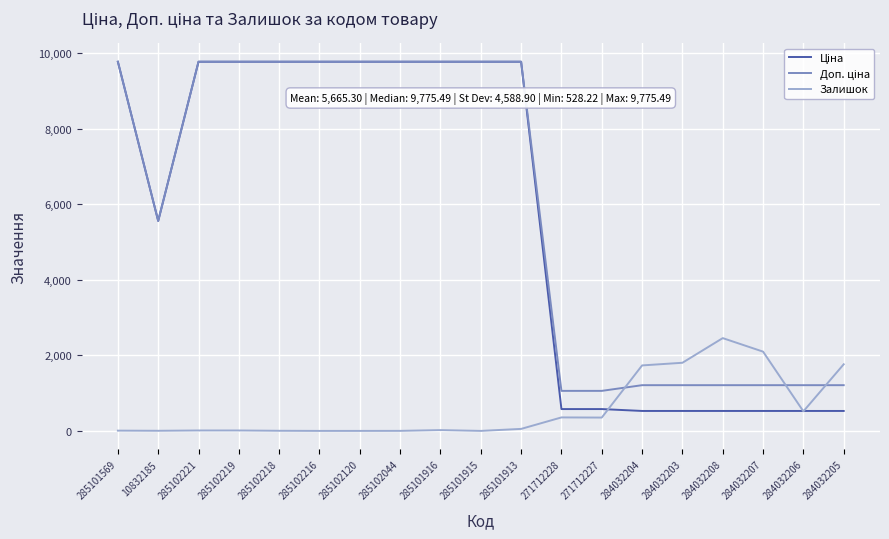

What is the total value across all series at 284032208?

4195.9